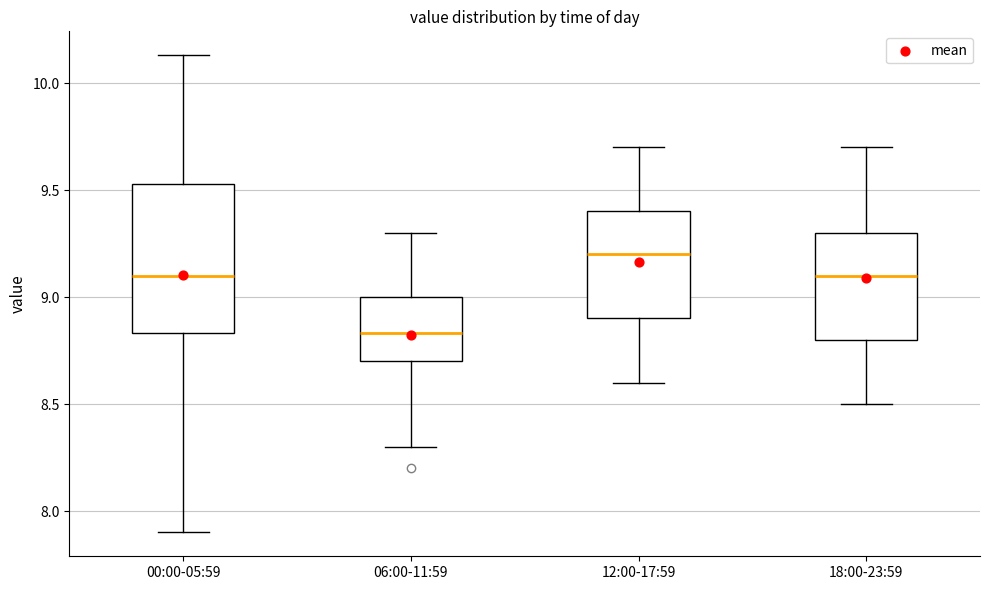

Which box has the highest median line?

12:00-17:59